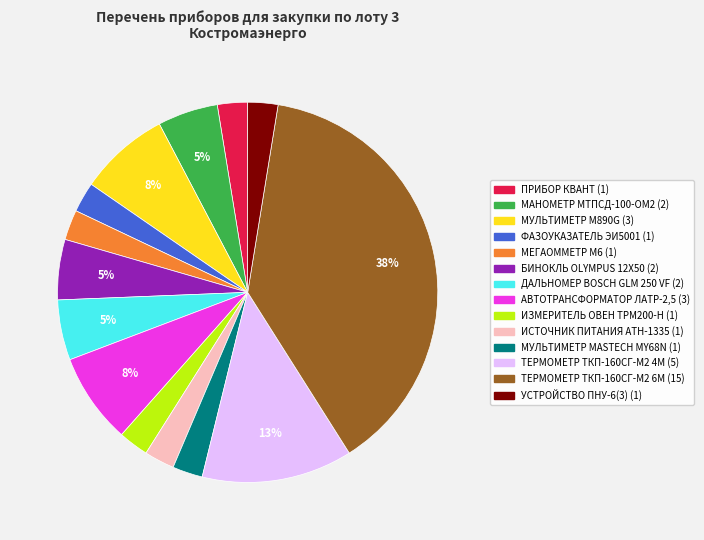

Which has a higher value, МАНОМЕТР МТПCД-100-ОМ2 or ПРИБОР КВАНТ?

МАНОМЕТР МТПCД-100-ОМ2